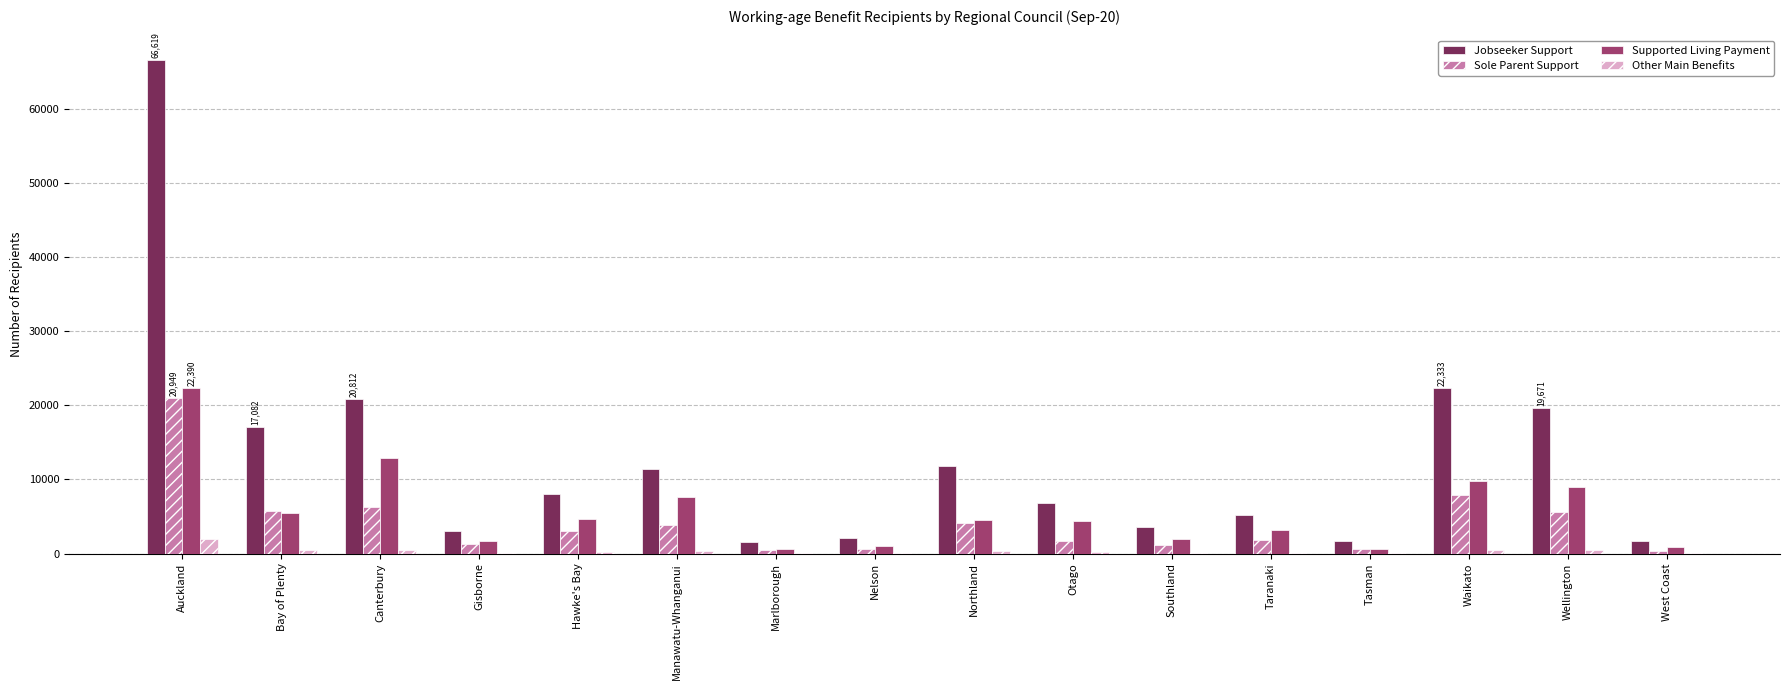

The Sole Parent Support series shows 502 at Marlborough. True or false?

True